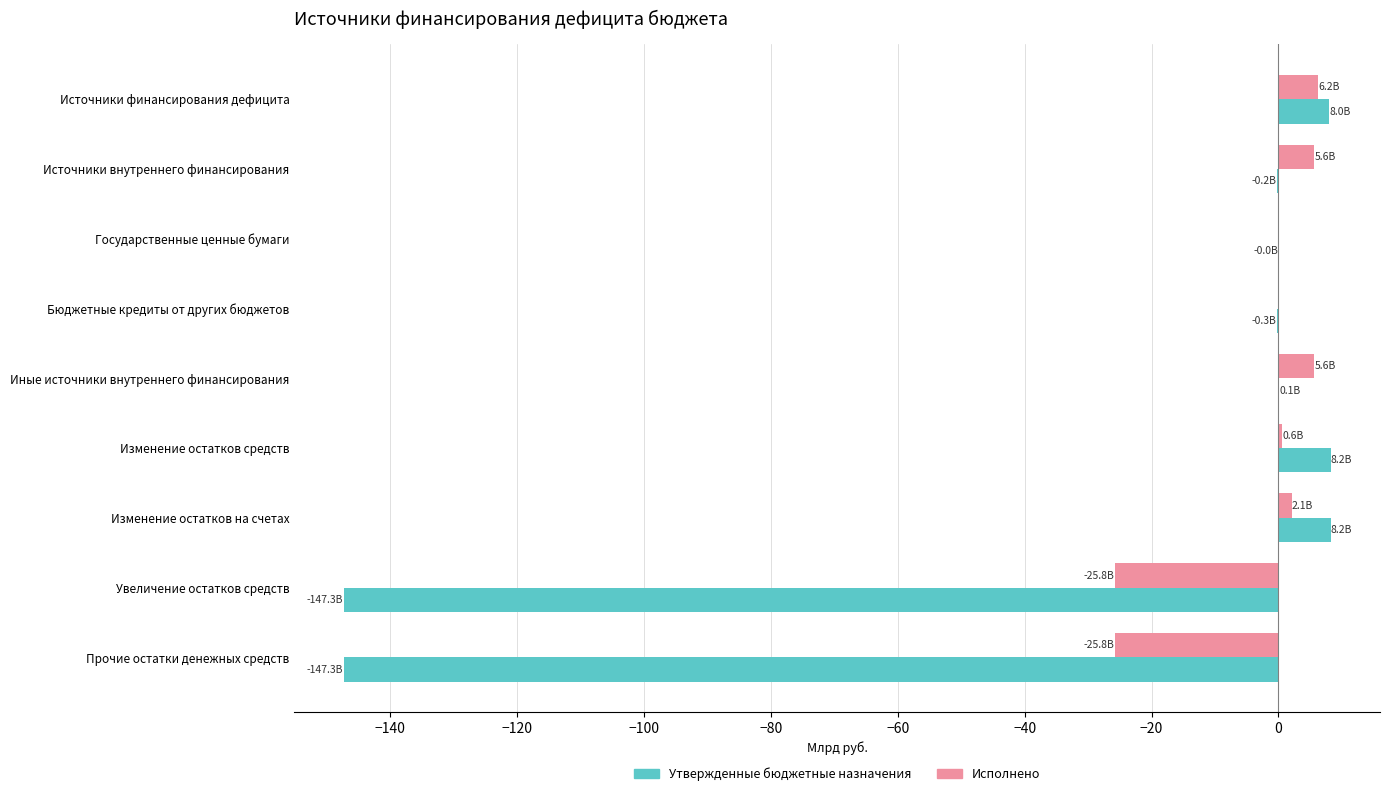

What value does the Утвержденные бюджетные назначения series have at Прочие остатки денежных средств?

-147.3